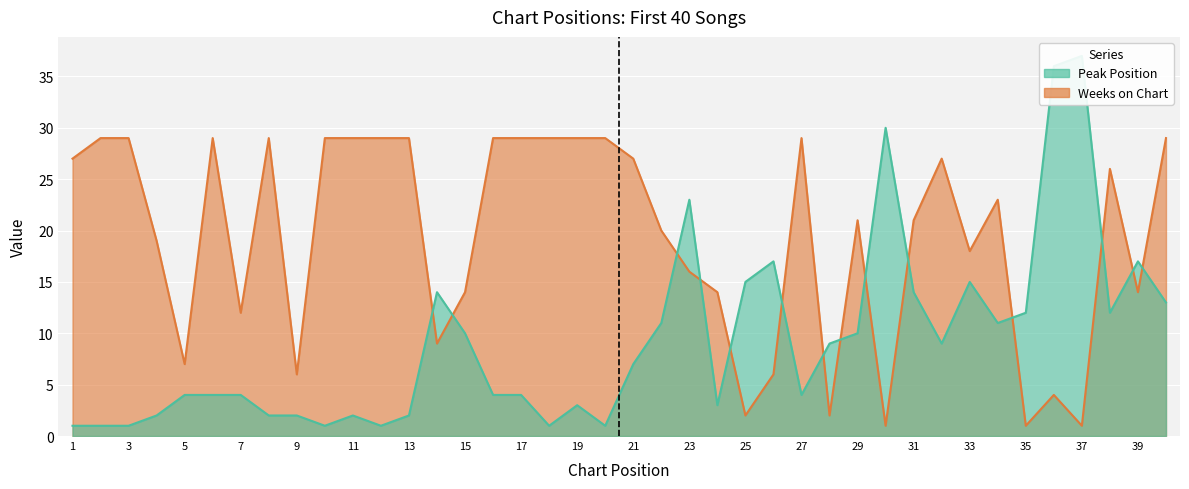

What are all the series names shown in the legend?

Peak Position, Weeks on Chart